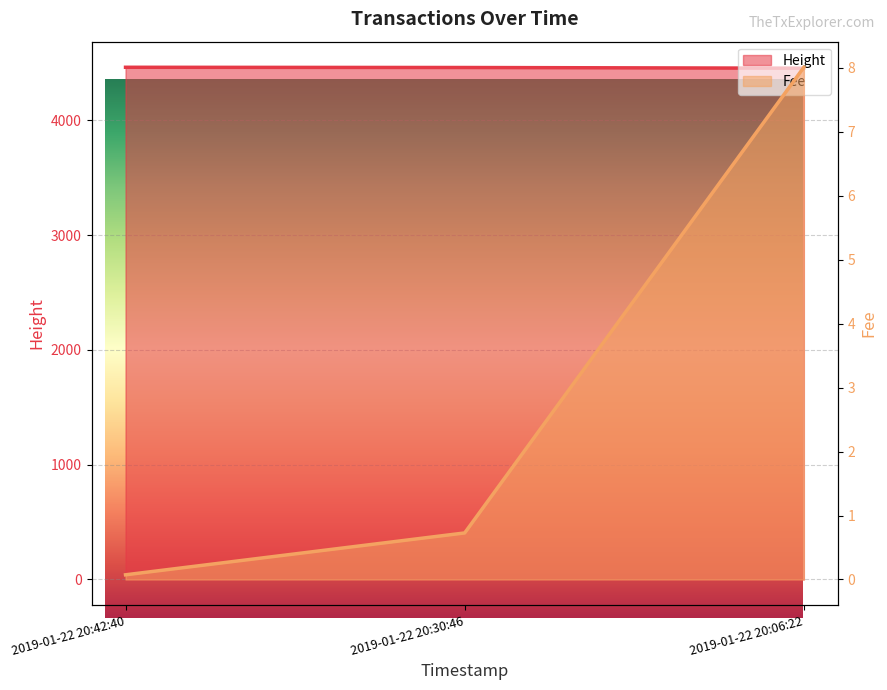

The Height series shows 7921.9 at 2019-01-22 20:30:46. True or false?

False